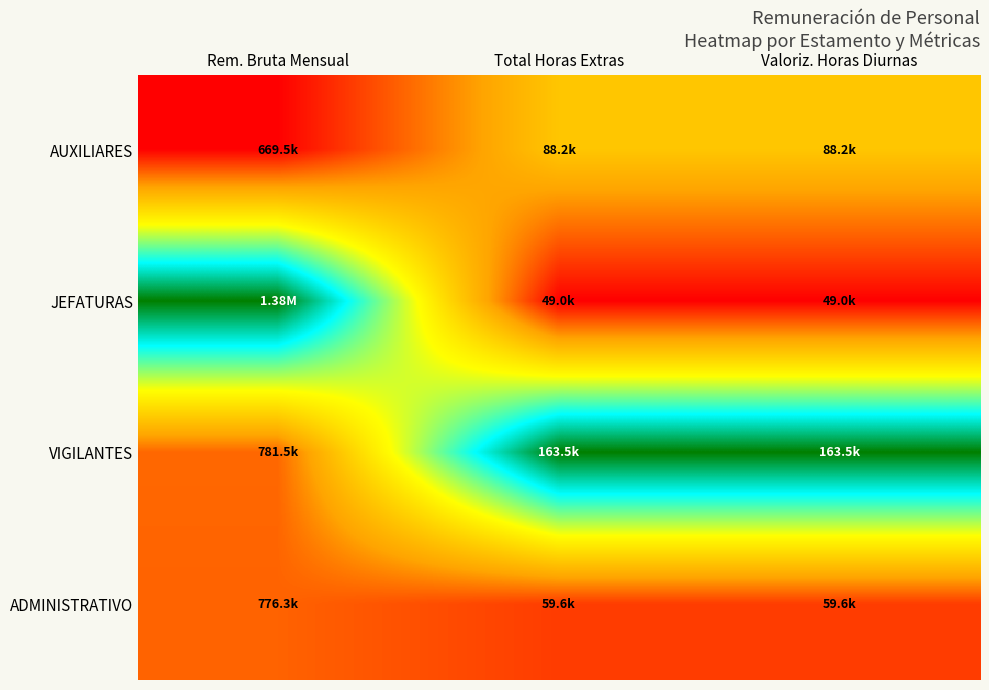

How many distinct data groups are displayed?

4